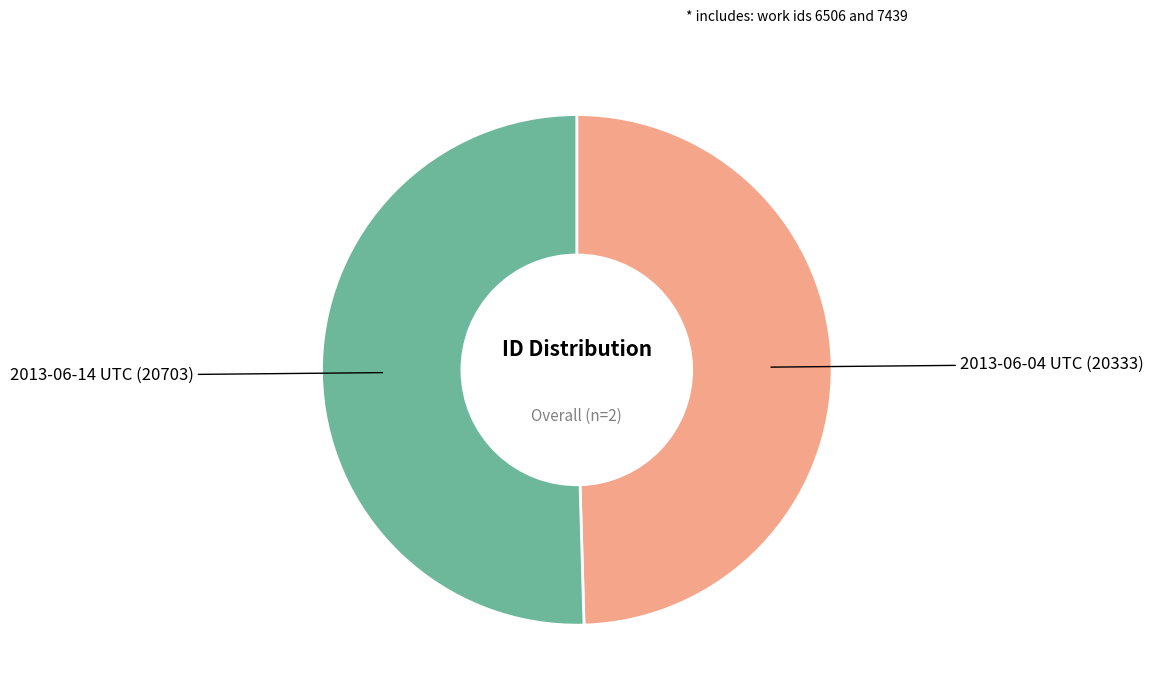

Which category has the smallest portion of the pie?

2013-06-04 UTC (20333)